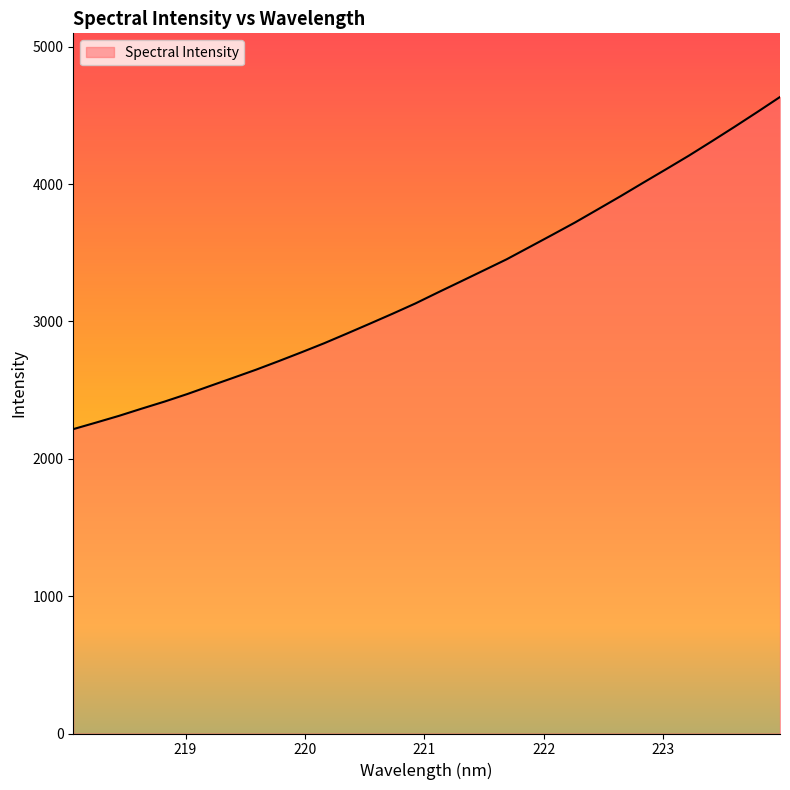

What is the maximum value shown in the chart?

4633.7